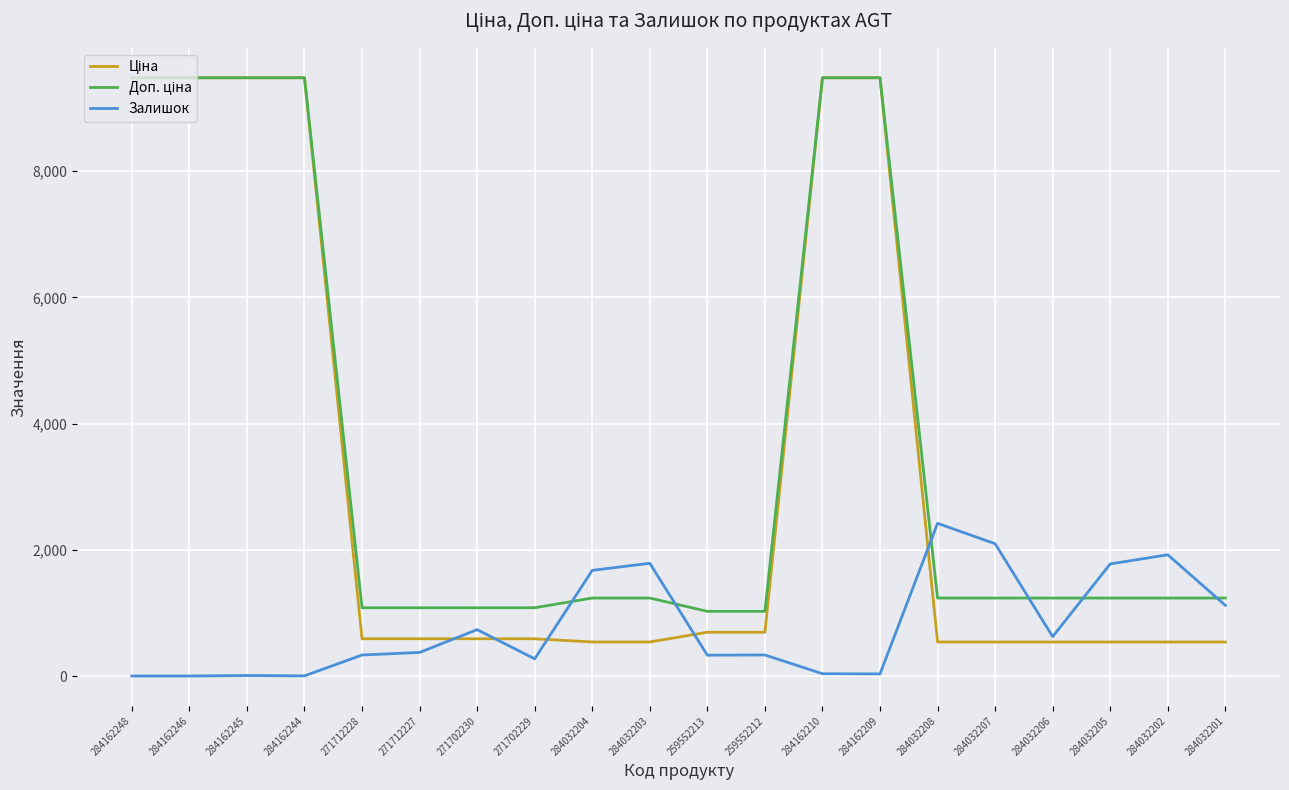

What is the total value across all series at 284162246?

18960.1